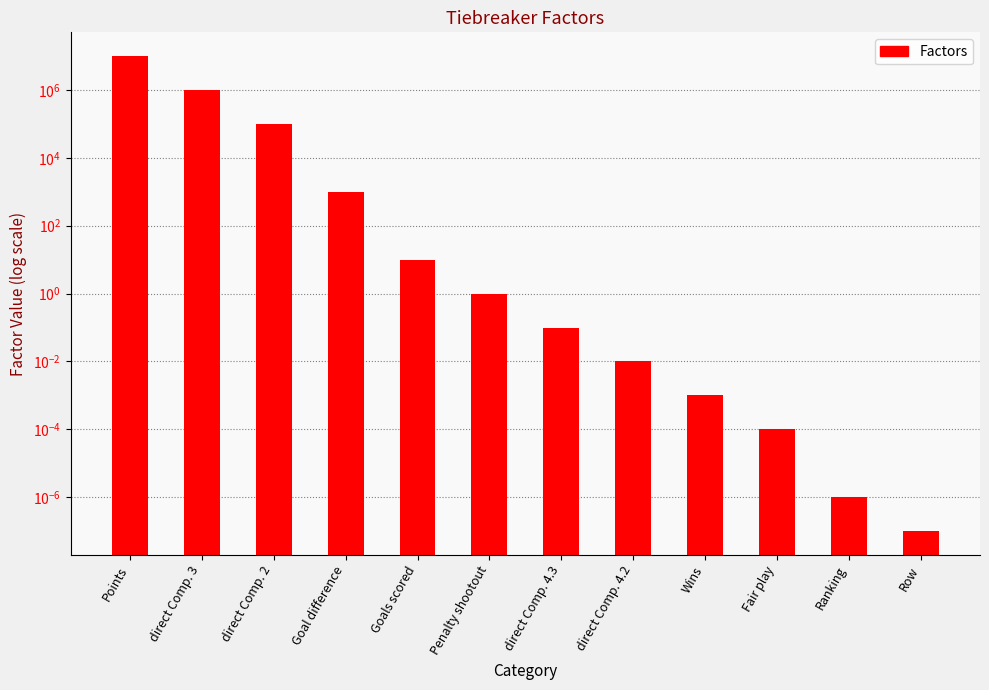

What is the label of the 10th bar from the right?

direct Comp. 2